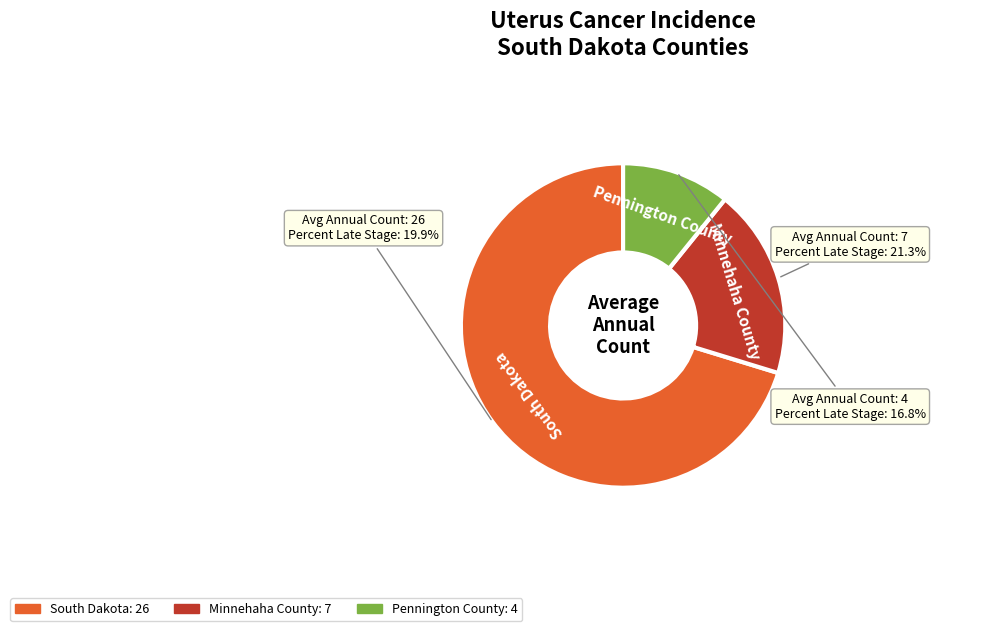

To the nearest percent, what is the difference between the largest and smallest slice percentages?

59%